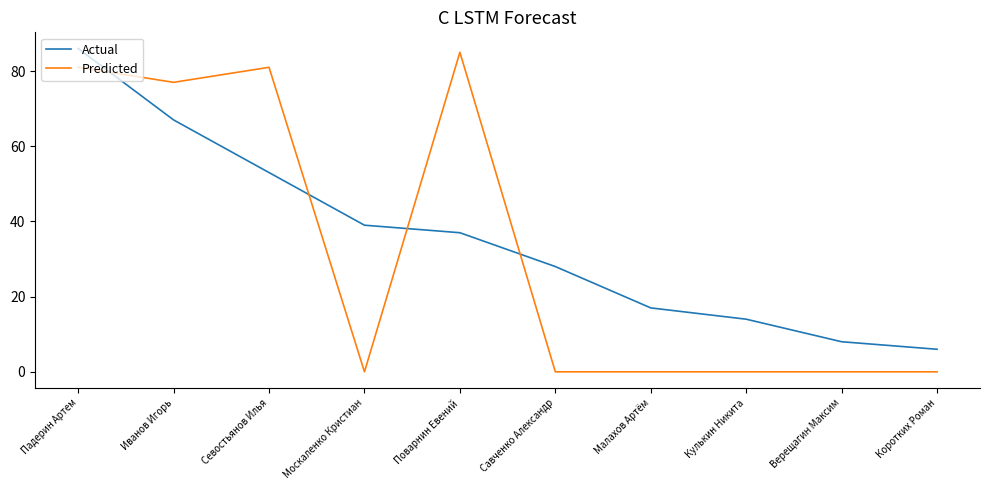

Which series has the largest range (max minus min)?

Predicted